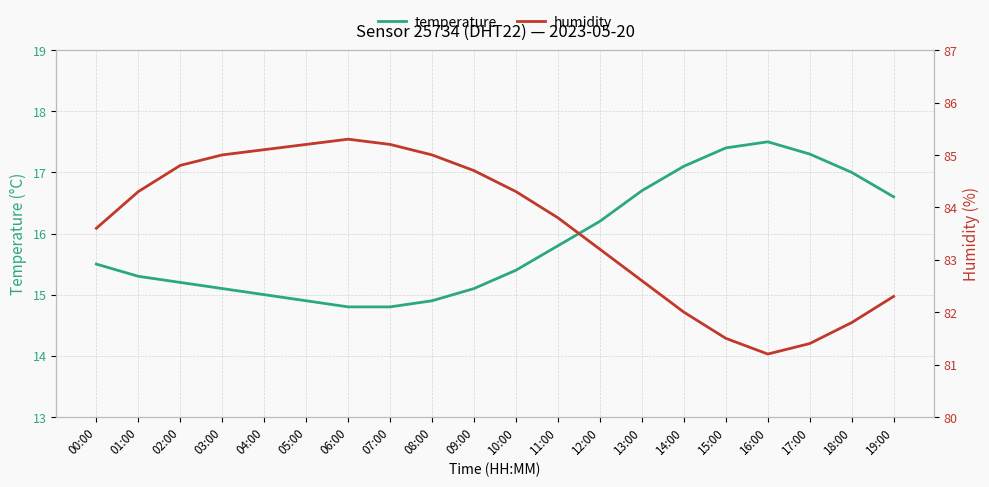

Between 10:00 and 12:00, which series saw the biggest shift?

humidity